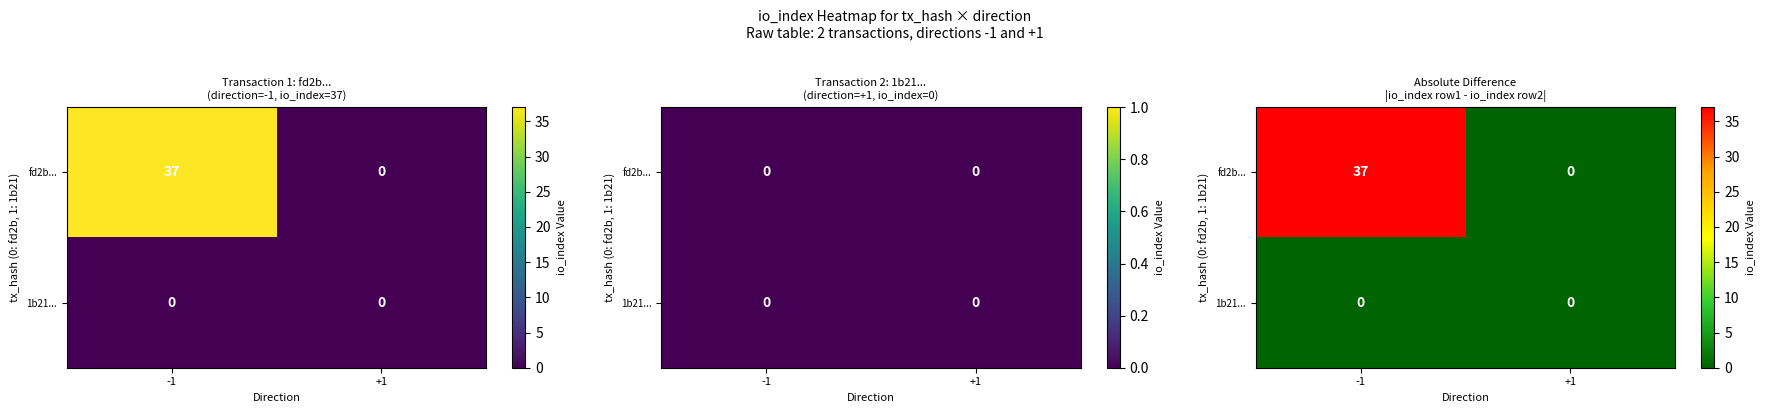

Between -1 and +1, which series saw the biggest shift?

fd2b...